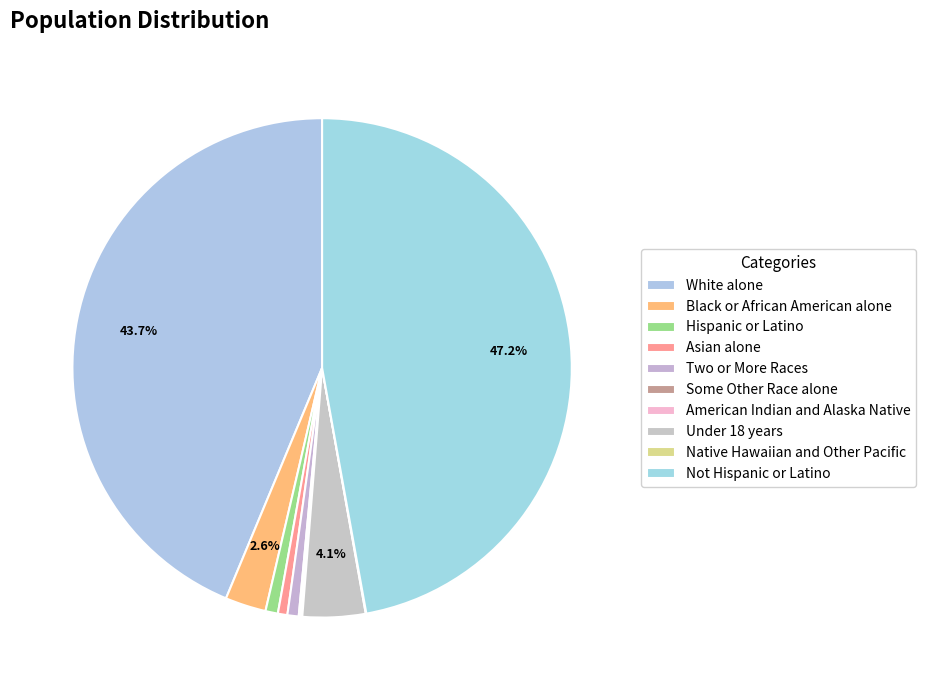

Combined, what portion of the pie is Asian alone and Under 18 years?

4.7%